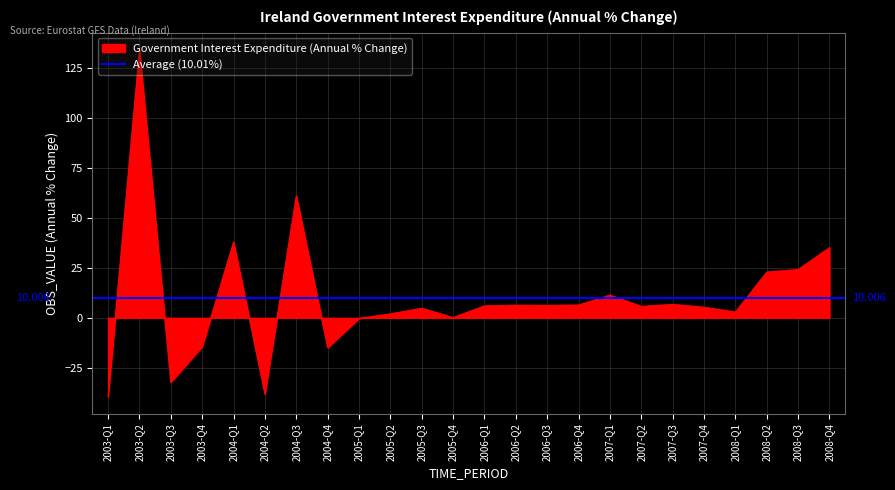

Between 2007-Q2 and 2004-Q1, which is larger?

2004-Q1